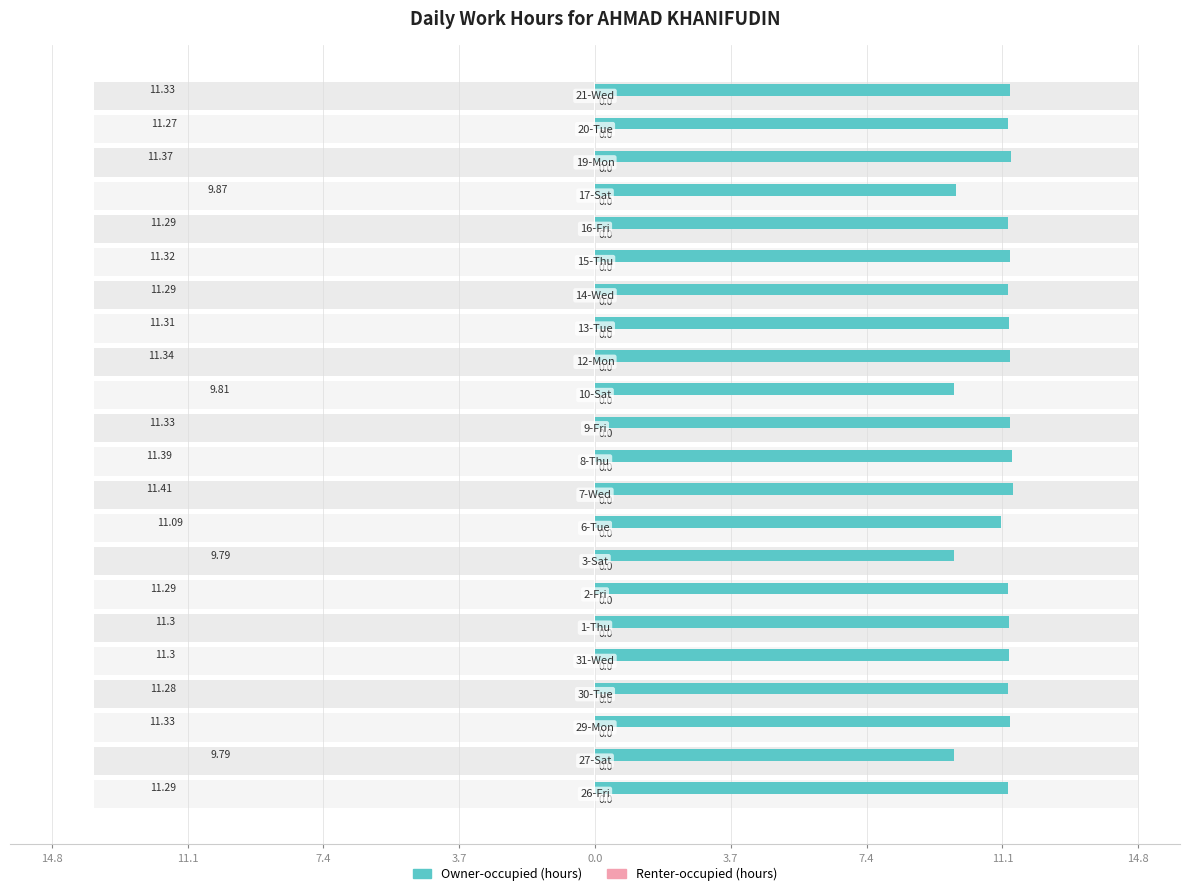

At how many categories does at least one series exceed 10?

18